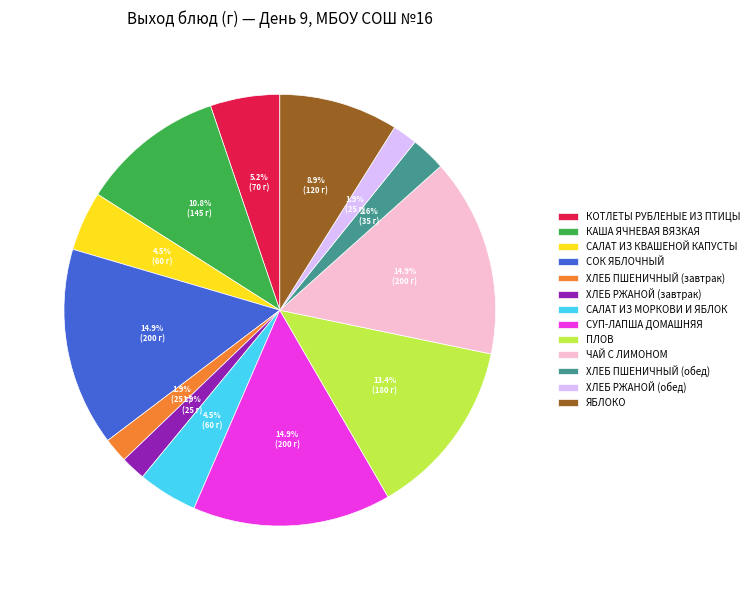

How many slices are in this pie chart?

13